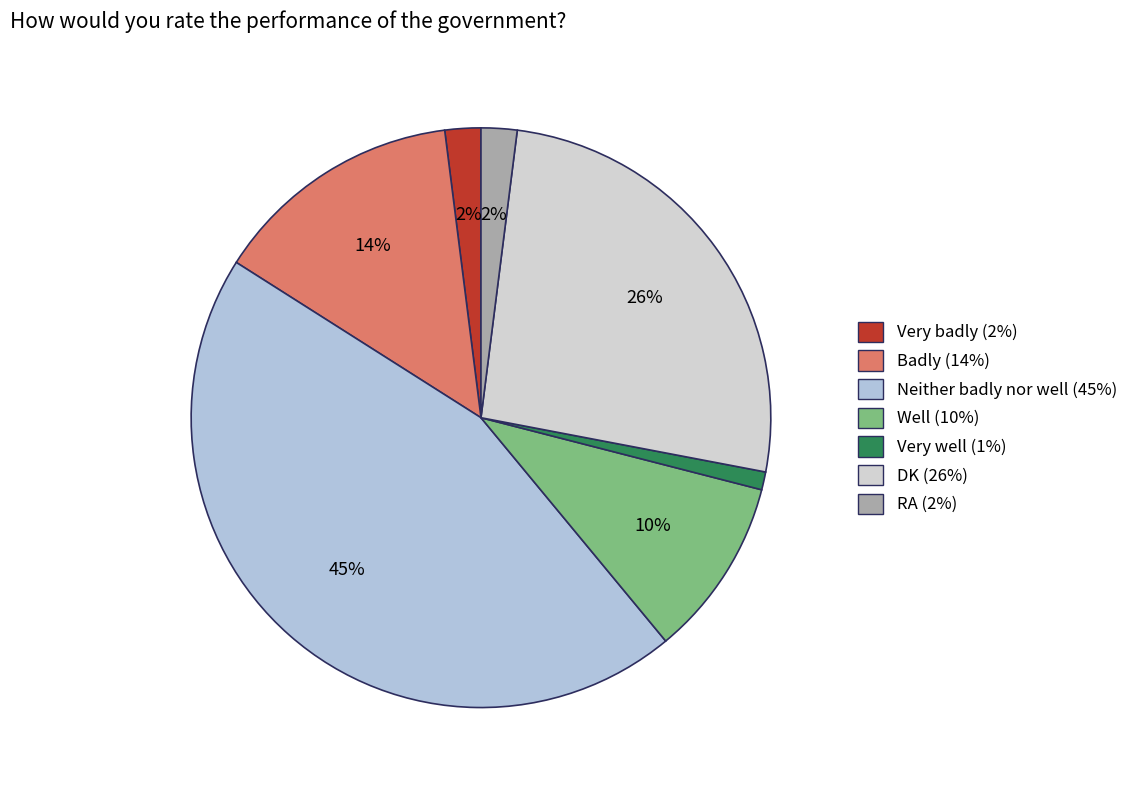

To the nearest percent, what percentage of the pie is RA?

2%